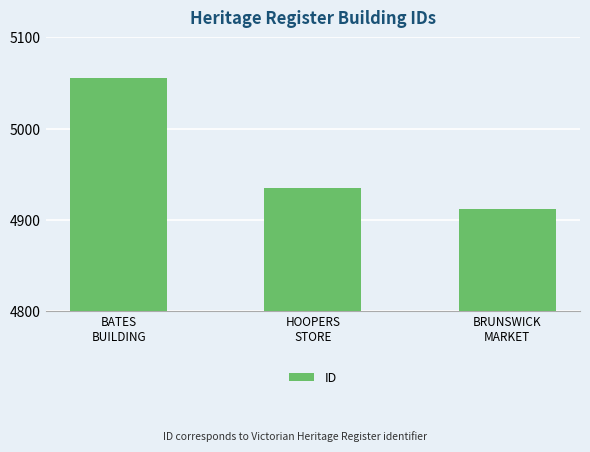

At which category does the chart reach its minimum across all series?

BRUNSWICK
MARKET